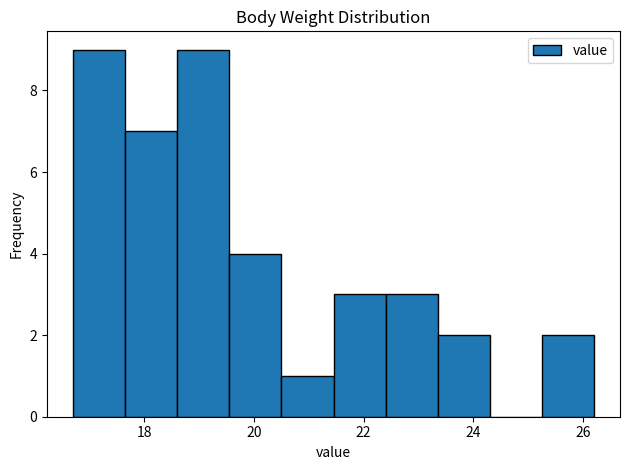

Reading left to right, transcribe this chart: for each bar, give the range it covers on the x-axis and its height. Neither the bar edges nor the heights are printed on the chart, so give them approximately, as read against the axes.

16.70 to 17.65: 9
17.65 to 18.60: 7
18.60 to 19.55: 9
19.55 to 20.50: 4
20.50 to 21.45: 1
21.45 to 22.40: 3
22.40 to 23.35: 3
23.35 to 24.30: 2
24.30 to 25.25: 0
25.25 to 26.20: 2